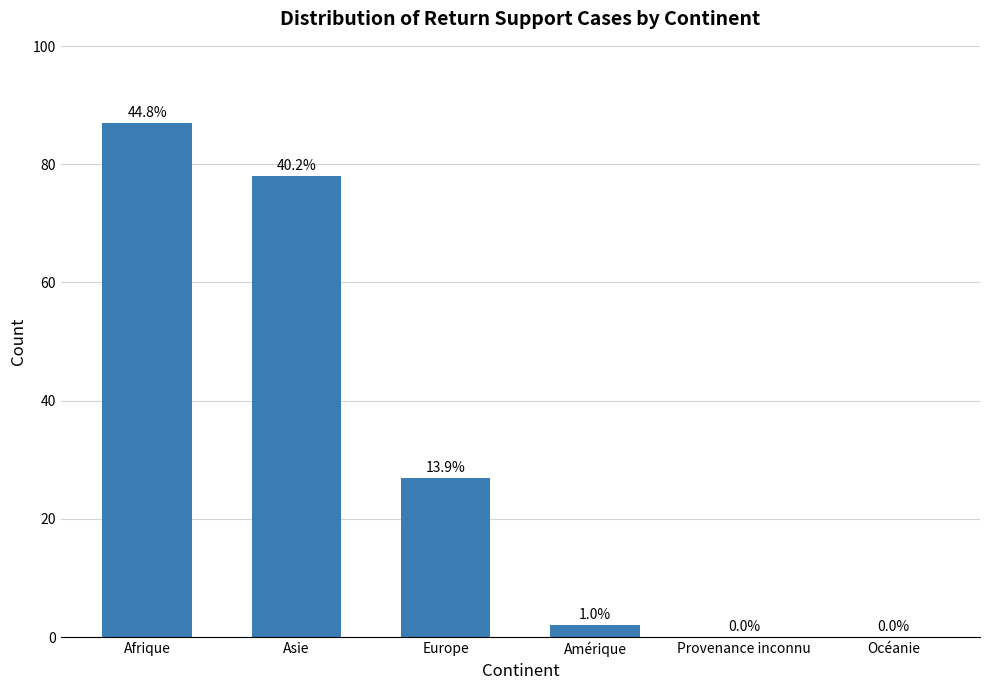

The chart shows a value of -33 at Provenance inconnu. True or false?

False